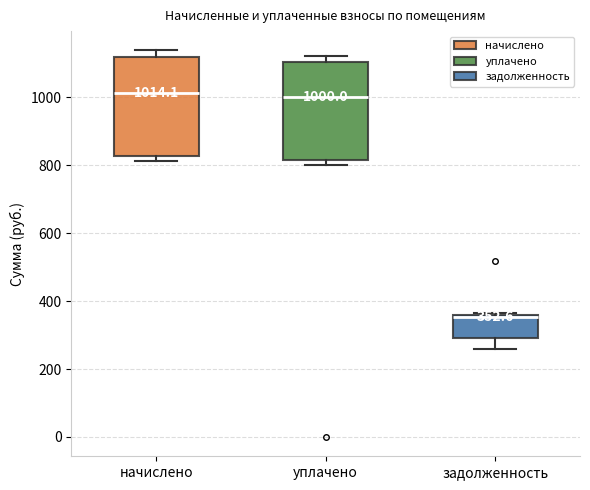

Which box's median line is the lowest?

задолженность